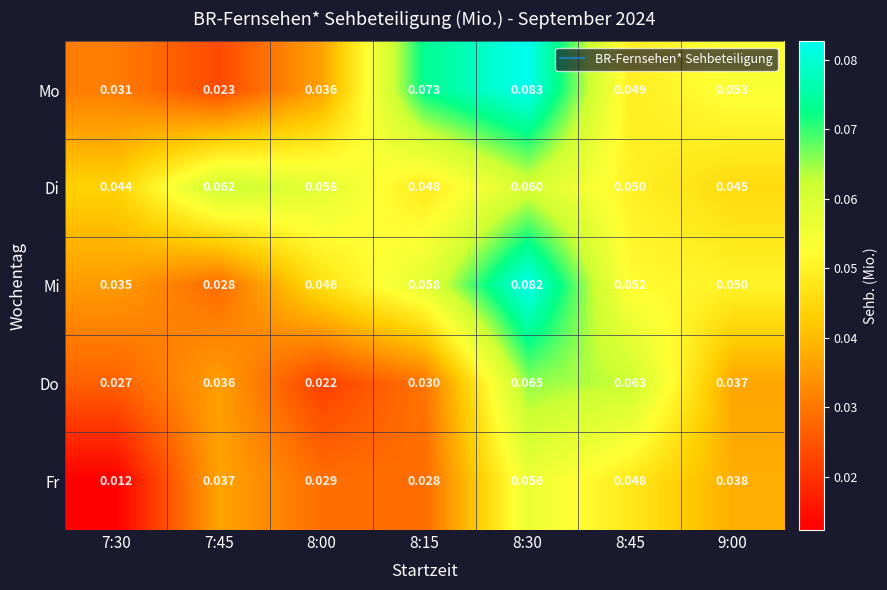

Which series has the largest range (max minus min)?

Mo